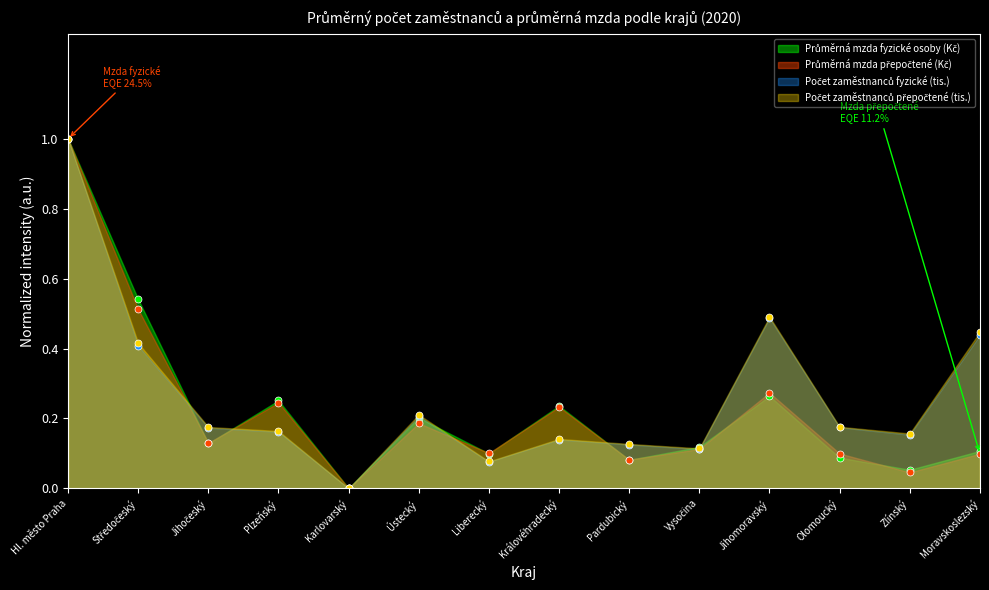

Which series changed the most between Plzeňský and Zlínský?

Průměrná mzda přepočtené (Kč)